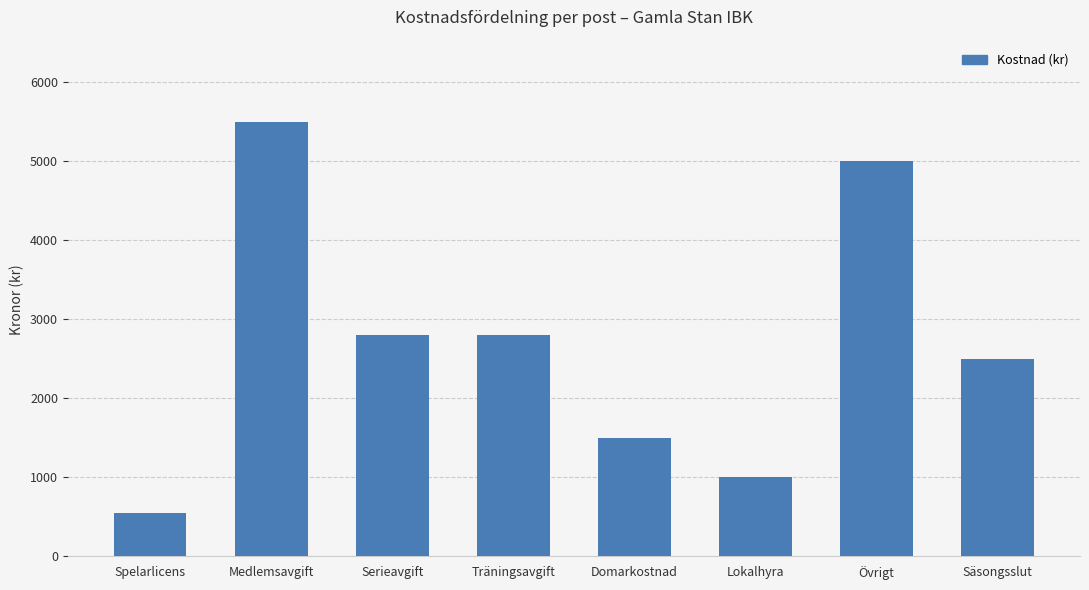

Approximately how many times larger is the value at Medlemsavgift compared to Spelarlicens?

10.0